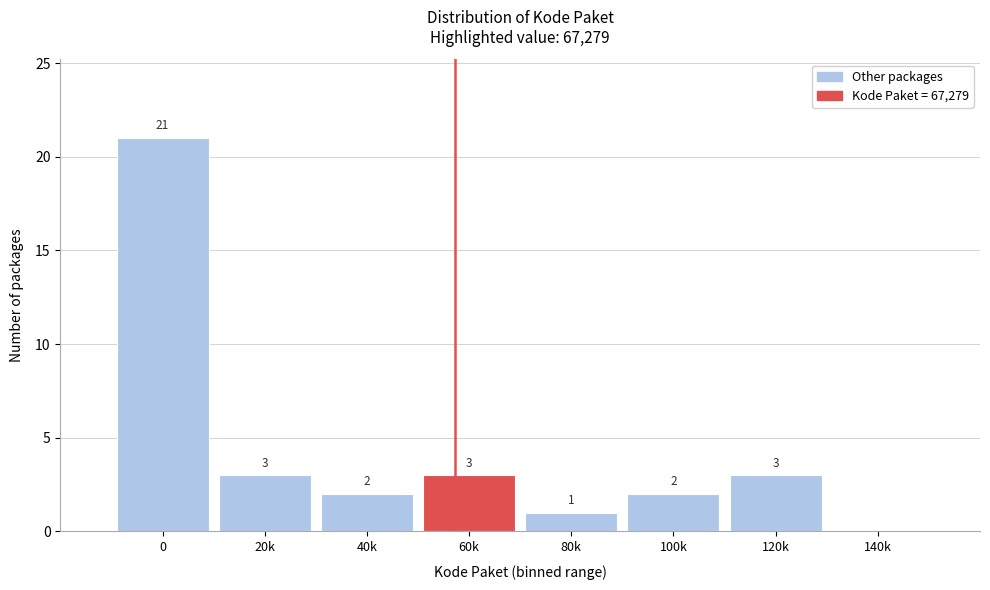

Reading left to right, transcribe all the data shown in this chart.

0=21	20k=3	40k=2	60k=3	80k=1	100k=2	120k=3	140k=0